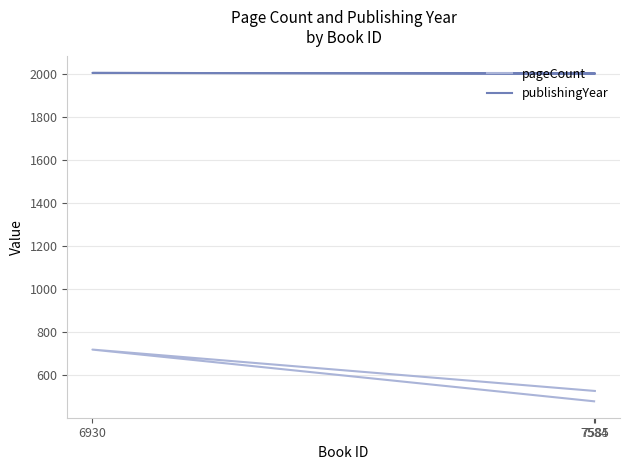

What value does the pageCount series have at 7584, to the nearest 5?

480